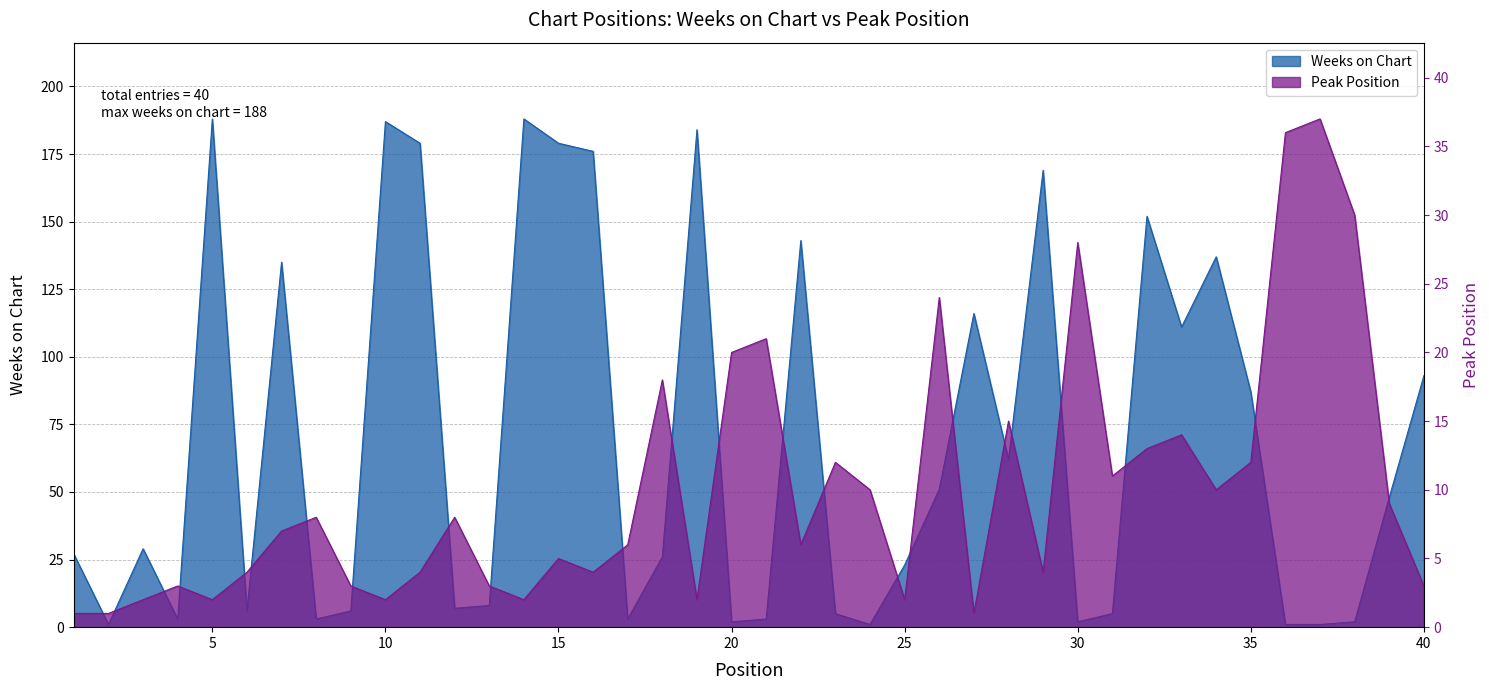

Which series has the largest range (max minus min)?

Weeks on Chart